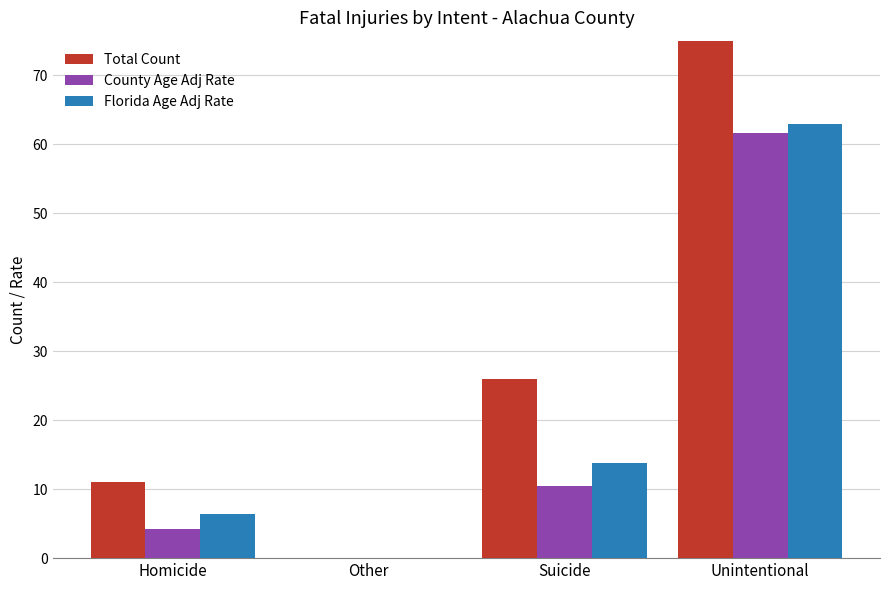

List the labels in order of Total Count value, smallest first.

Other, Homicide, Suicide, Unintentional